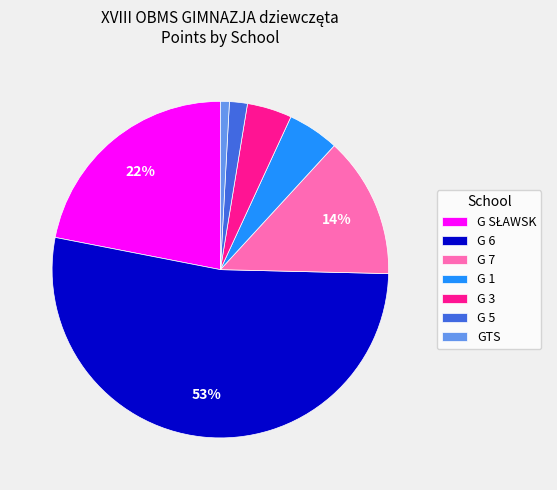

Which slice is the smallest?

GTS